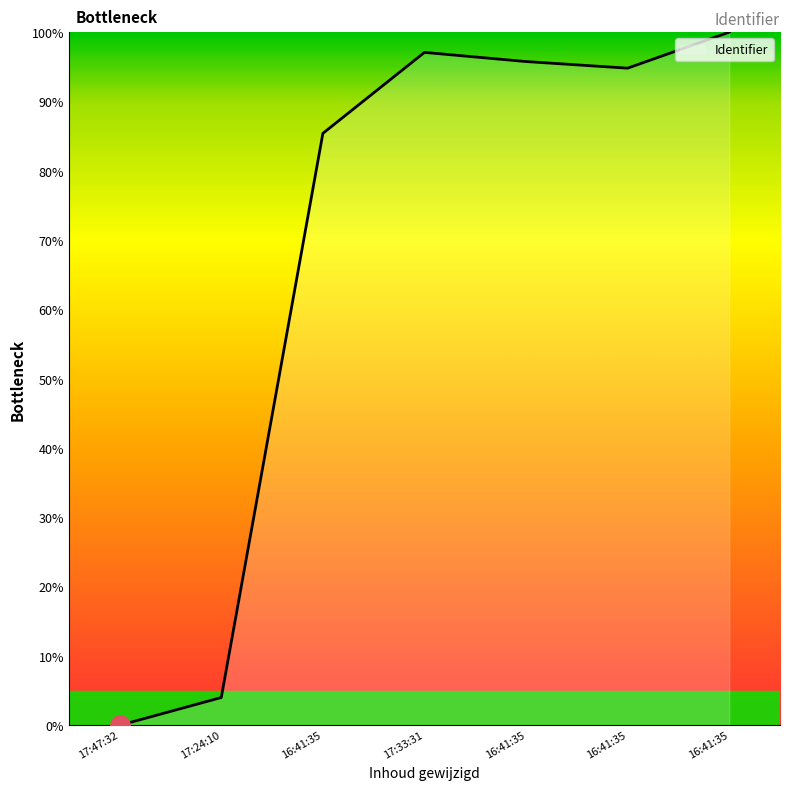

Where is the first local maximum?

17:33:31